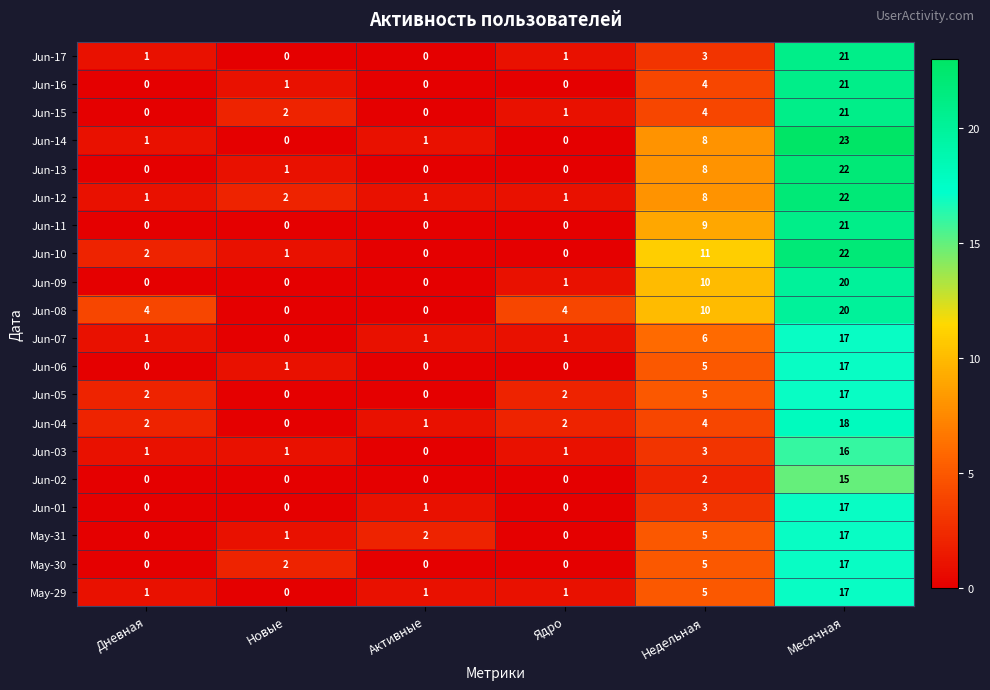

What is the difference between the second highest and second lowest values in the Jun-08 series?

10